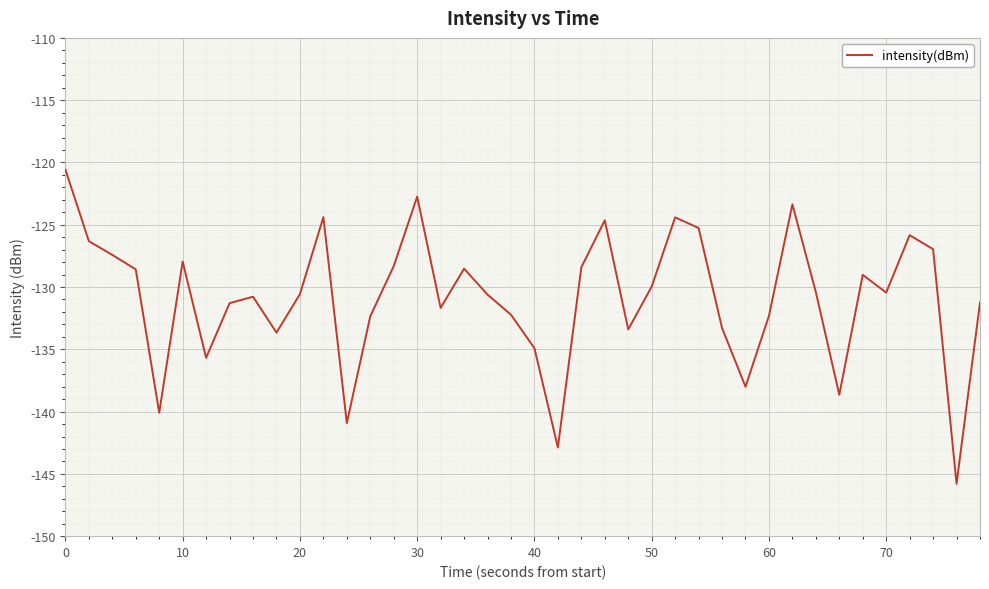

What is the greatest value displayed?

-120.6